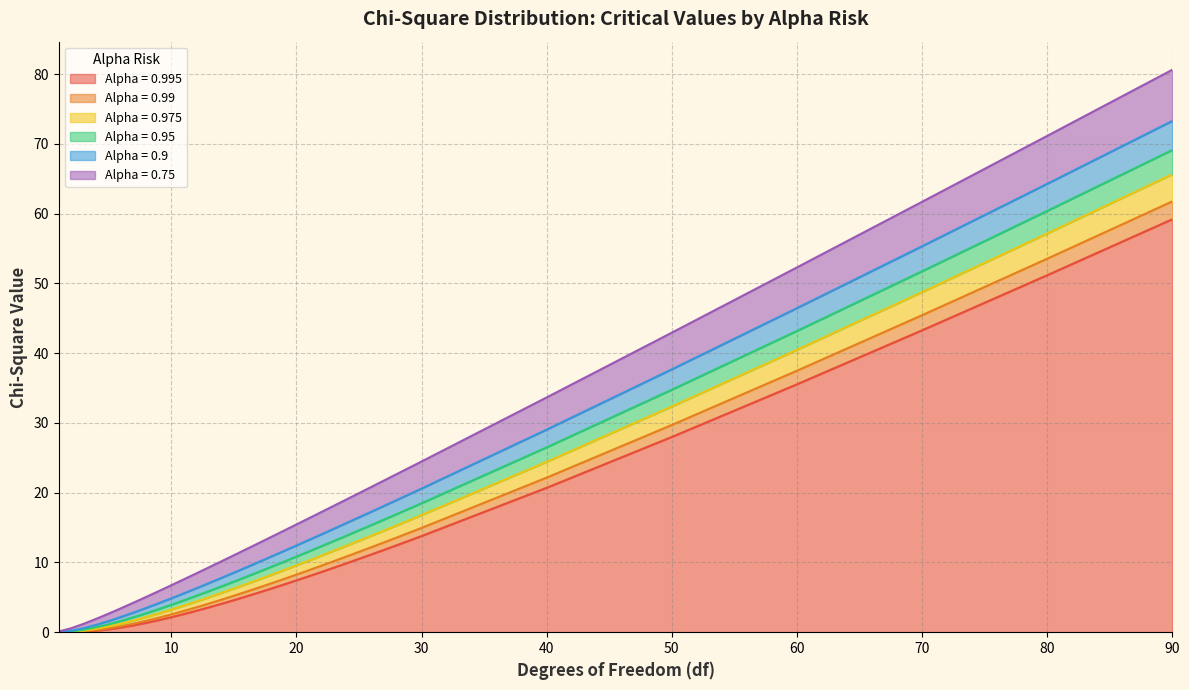

Is it true that 0.975 equals 32.4 at 50?

True